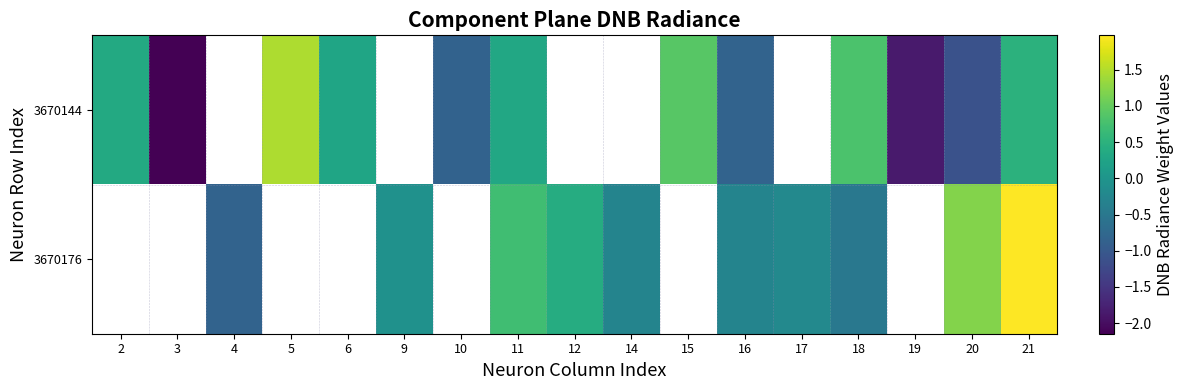

How many categories are shown in the chart?

17